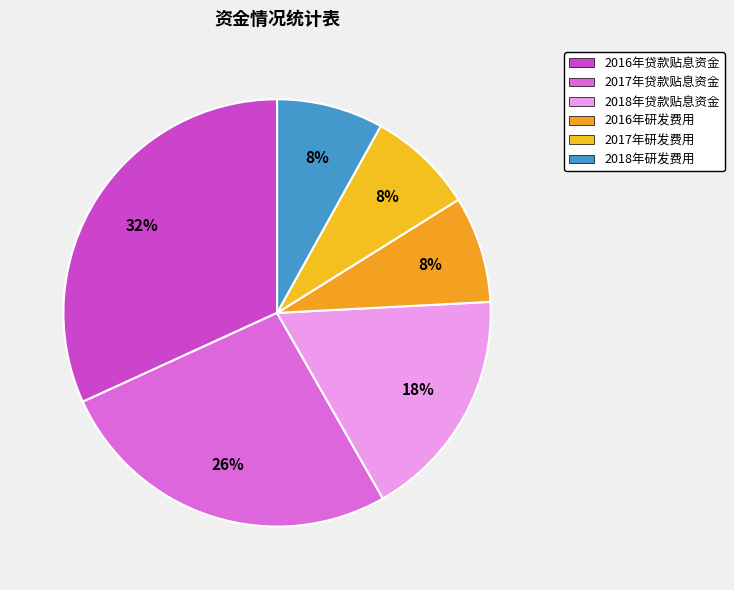

Is it true that 2017年研发费用 is 17% of the pie?

False